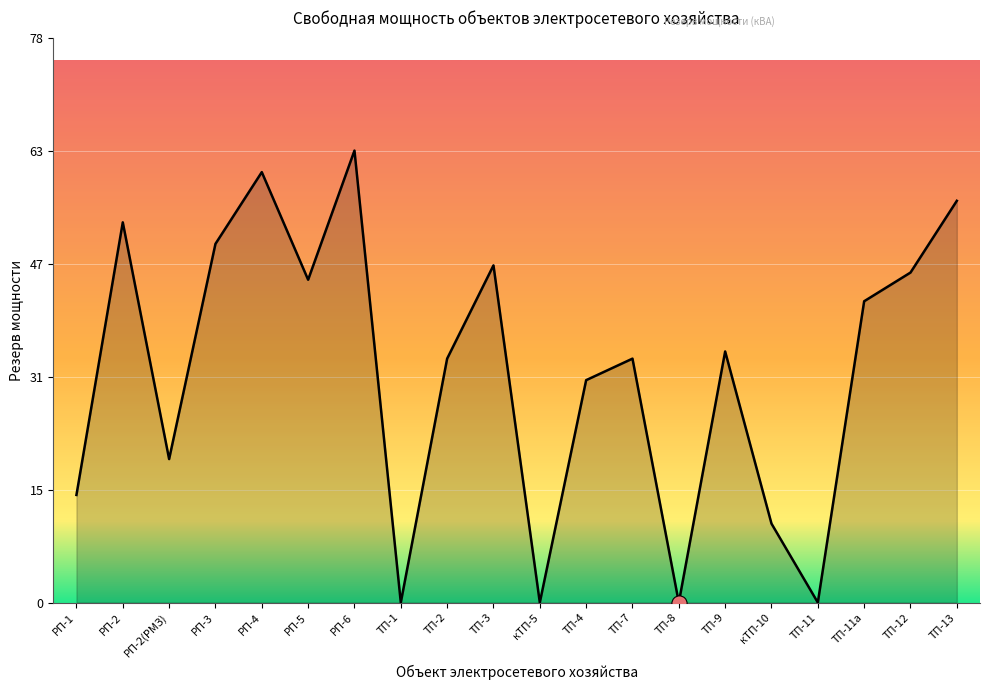

Which has a higher value, РП-1 or ТП-11?

РП-1